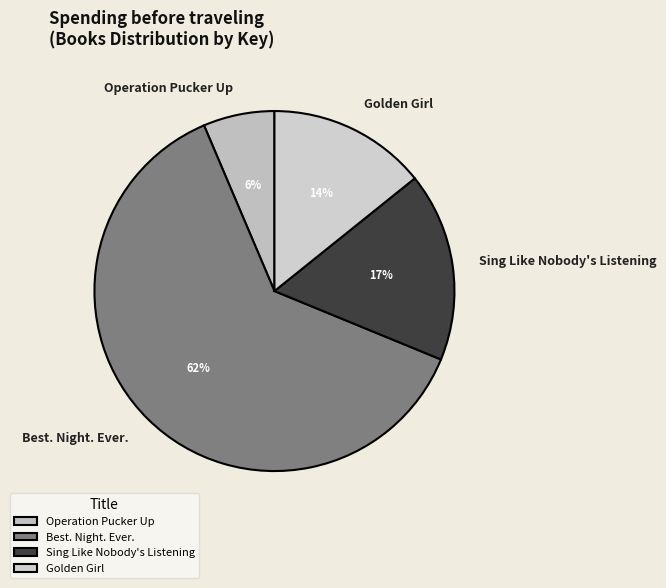

True or false: Operation Pucker Up accounts for 6% of the total.

True